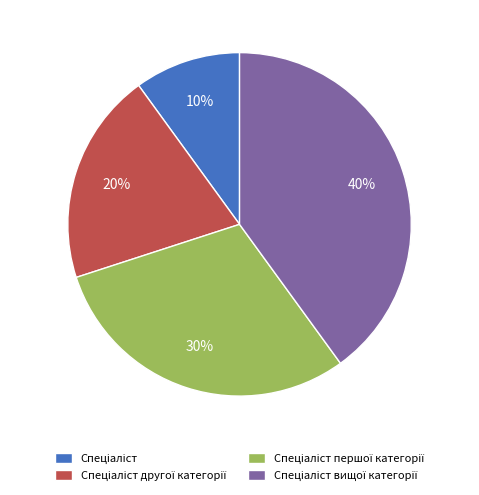

To the nearest percent, what is the difference between the largest and smallest slice percentages?

30%